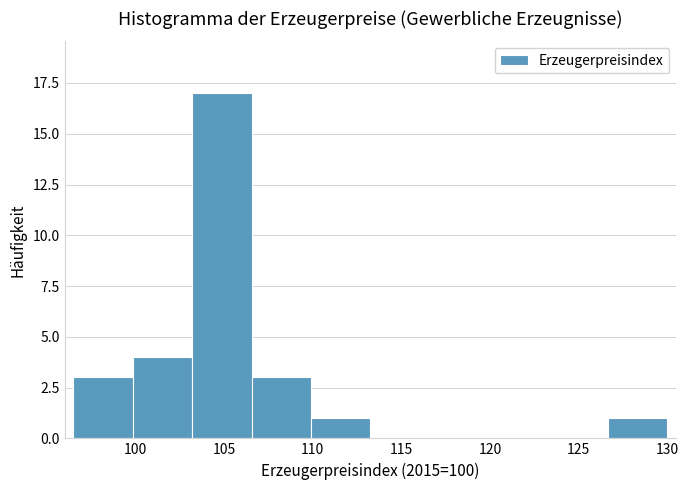

Reading left to right, transcribe this chart: for each bar, give the range it covers on the x-axis and its height. Neither the bar edges nor the heights are printed on the chart, so give them approximately, as read against the axes.

96.50 to 99.85: 3
99.85 to 103.20: 4
103.20 to 106.55: 17
106.55 to 109.90: 3
109.90 to 113.25: 1
113.25 to 116.60: 0
116.60 to 119.95: 0
119.95 to 123.30: 0
123.30 to 126.65: 0
126.65 to 130.00: 1